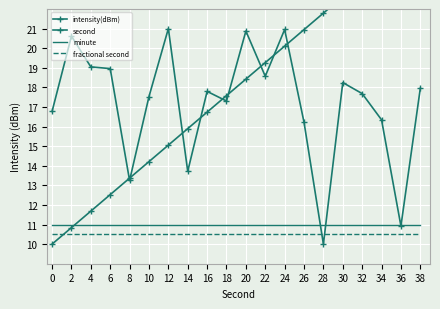

Reading left to right, transcribe all the data shown in this chart.

intensity(dBm): 16.8	20.6	19.0	19.0	13.2	17.5	21.0	13.7	17.8	17.3	20.9	18.6	21.0	16.2	10.0	18.2	17.7	16.3	10.9	18.0
second: 10.0	10.8	11.7	12.5	13.4	14.2	15.1	15.9	16.7	17.6	18.4	19.3	20.1	20.9	21.8	22.6	23.5	24.3	25.2	26.0
minute: 11.0	11.0	11.0	11.0	11.0	11.0	11.0	11.0	11.0	11.0	11.0	11.0	11.0	11.0	11.0	11.0	11.0	11.0	11.0	11.0
fractional second: 10.5	10.5	10.5	10.5	10.5	10.5	10.5	10.5	10.5	10.5	10.5	10.5	10.5	10.5	10.5	10.5	10.5	10.5	10.5	10.5